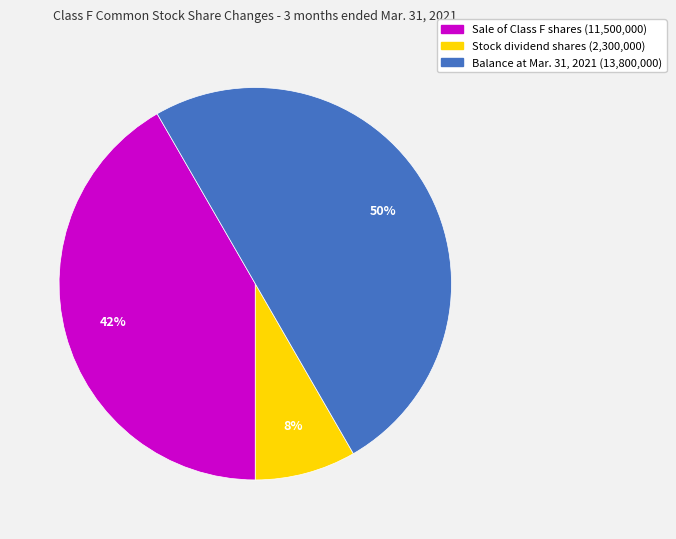

To the nearest percent, what is the average slice percentage?

33%